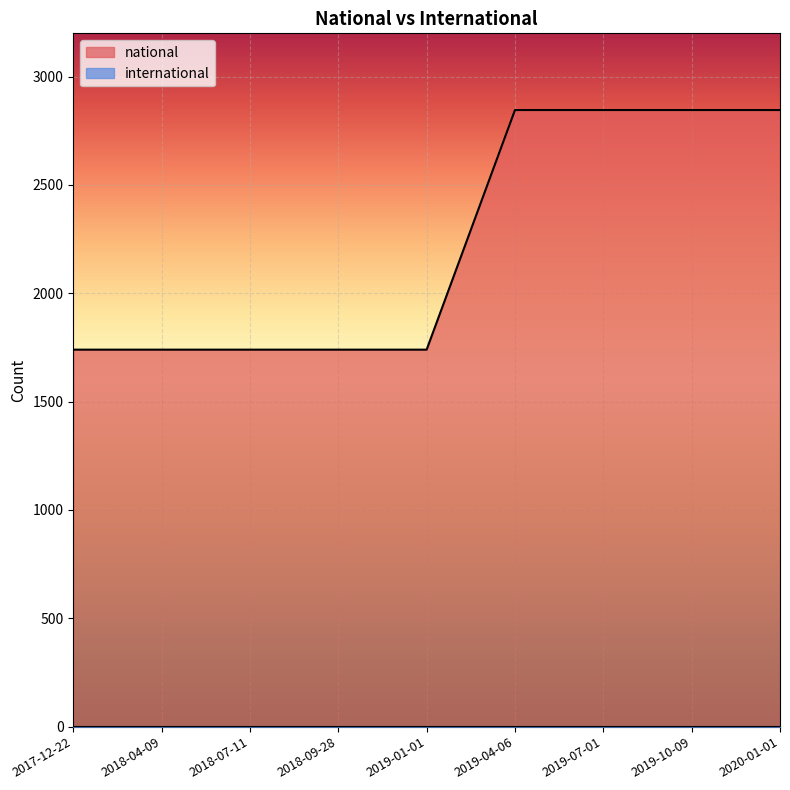

True or false: the data shows 1740 at 2018-09-28.

True